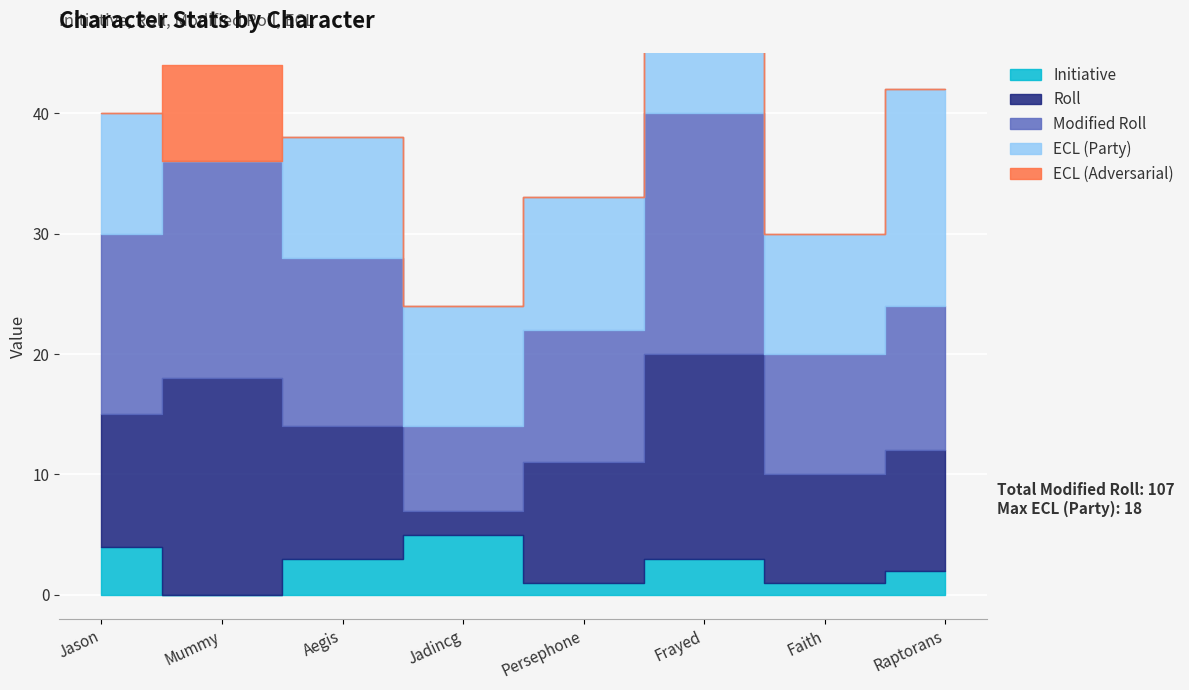

At which category does ECL (Adversarial) reach its first local peak?

Mummy